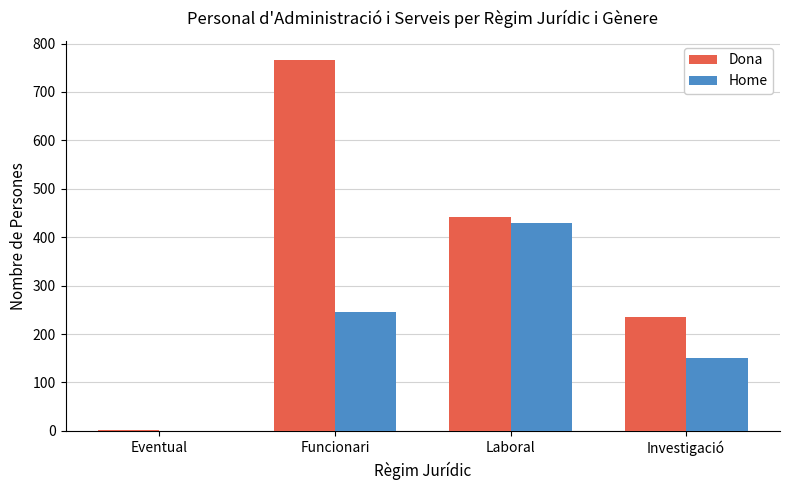

How many Home values are between 151 and 430?

3